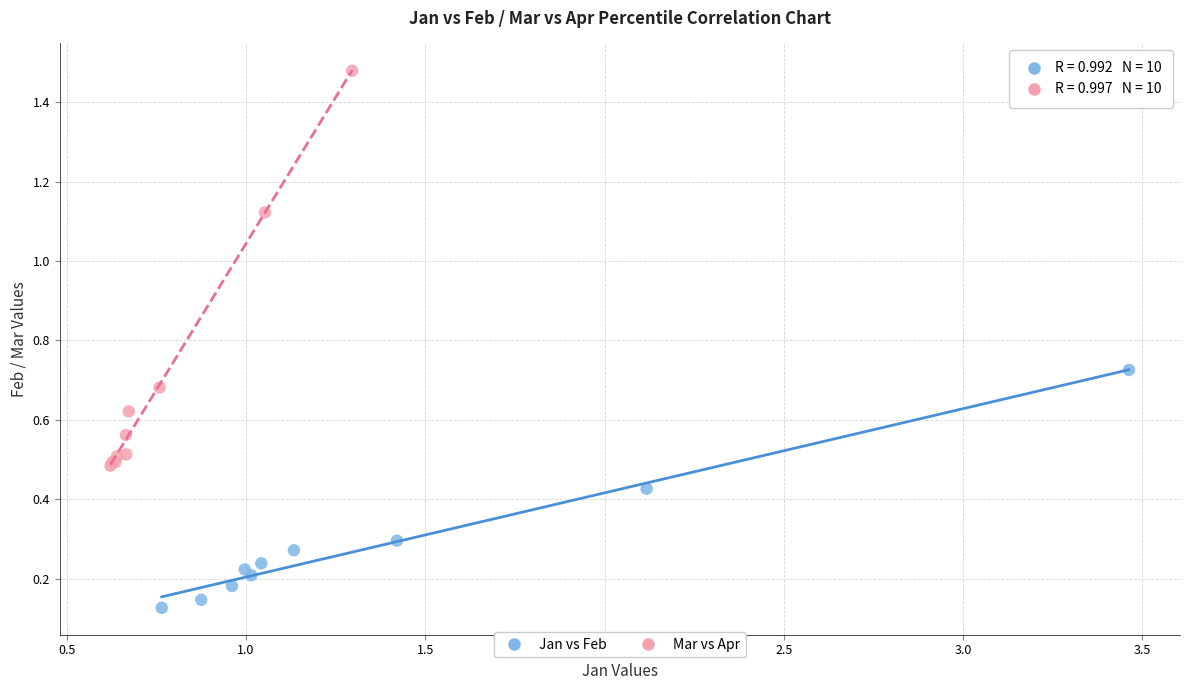

Which series has the widest spread of Y values?

Mar vs Apr